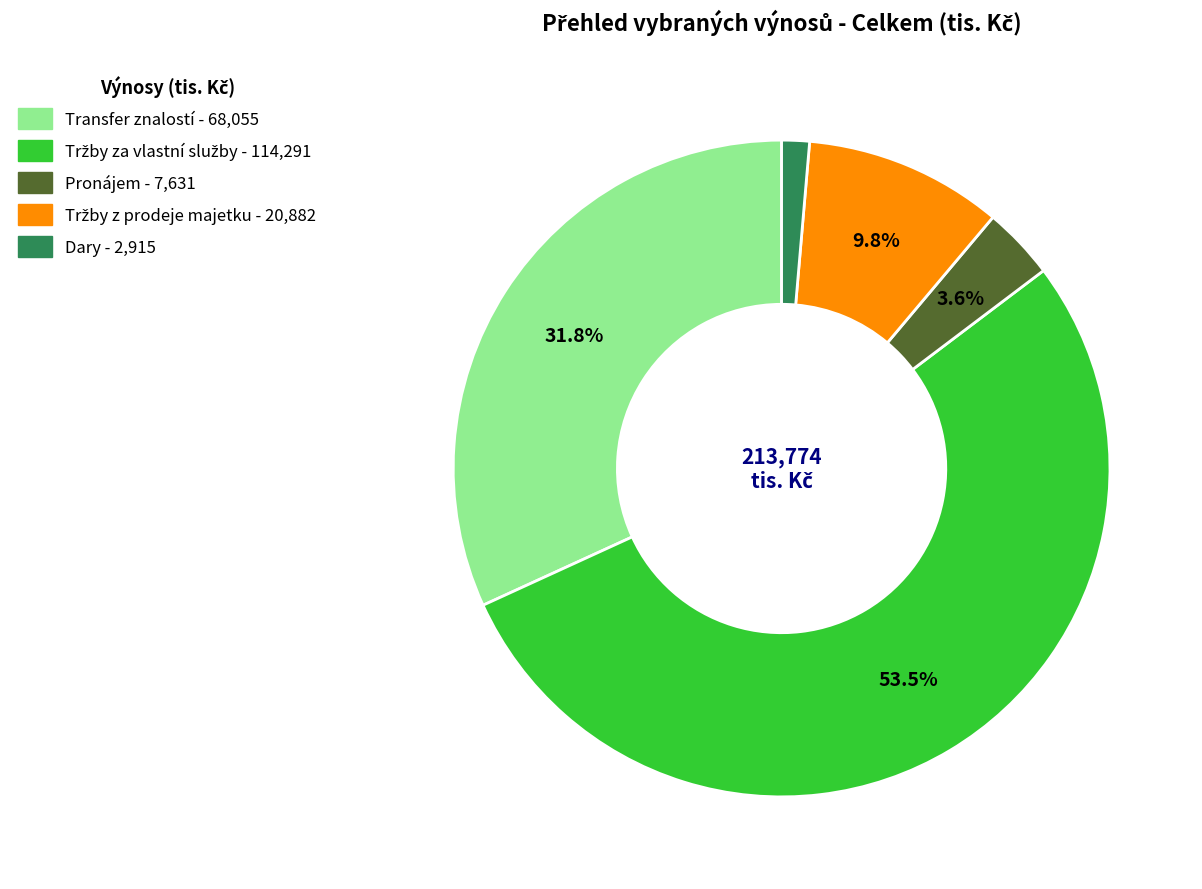

To the nearest percent, what percentage of the pie is Transfer znalostí?

32%